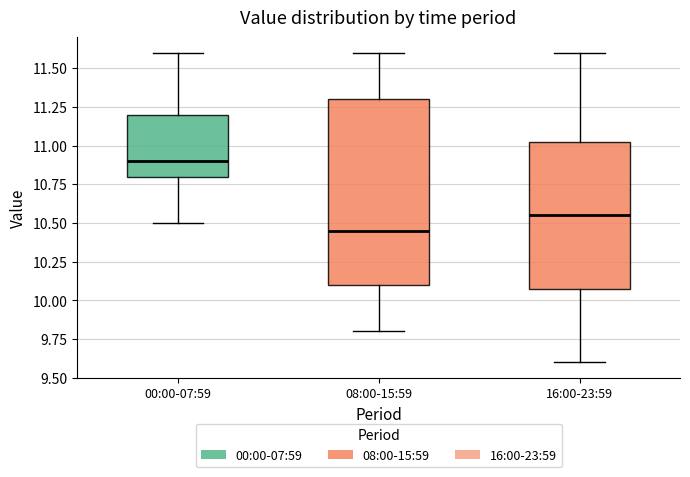

Reading left to right, read every box against the y-axis: the position of its median line, the range the box covers, and the ends of its whiskers. The values are not printed on the chart, so give them approximately, as read against the axis.

00:00-07:59: median 10.90, box 10.80 to 11.20, whiskers 10.50 to 11.60
08:00-15:59: median 10.45, box 10.10 to 11.30, whiskers 9.80 to 11.60
16:00-23:59: median 10.55, box 10.10 to 11.05, whiskers 9.60 to 11.60